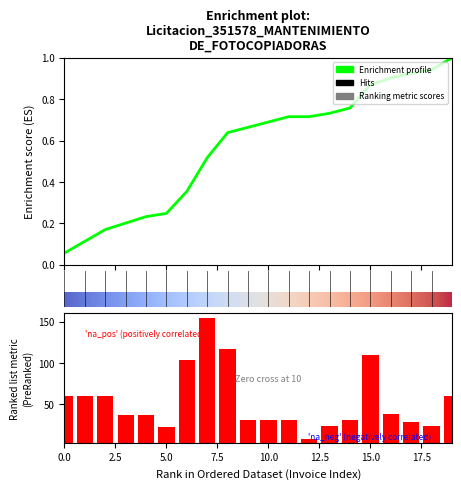

True or false: the data shows 93.0 at 001-001-0001531.

False